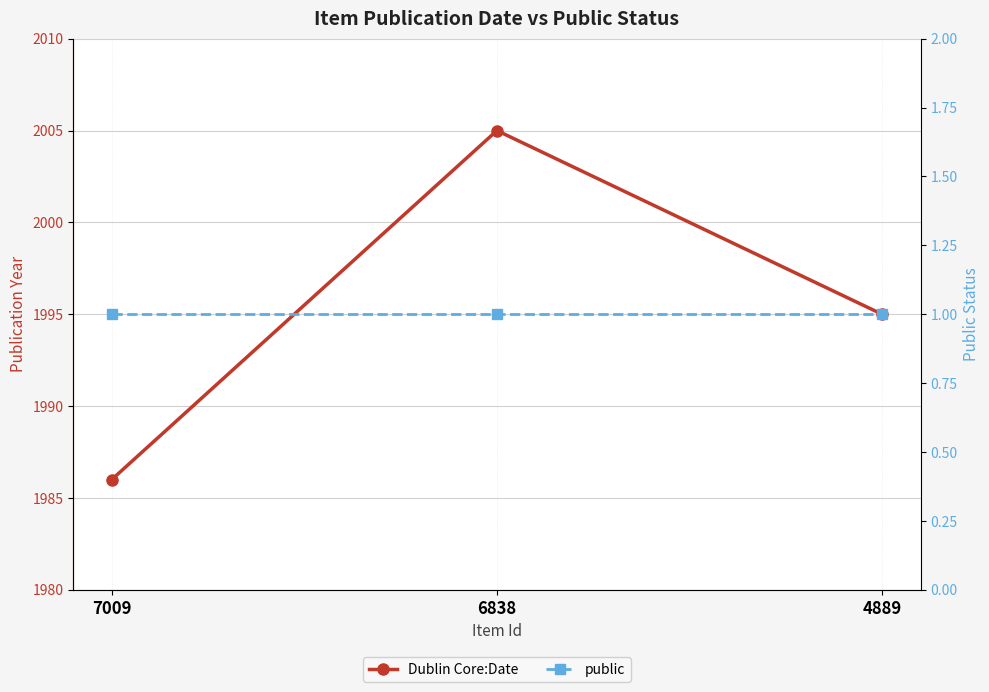

Rank the series by their maximum value, from lowest to highest.

public, Dublin Core:Date